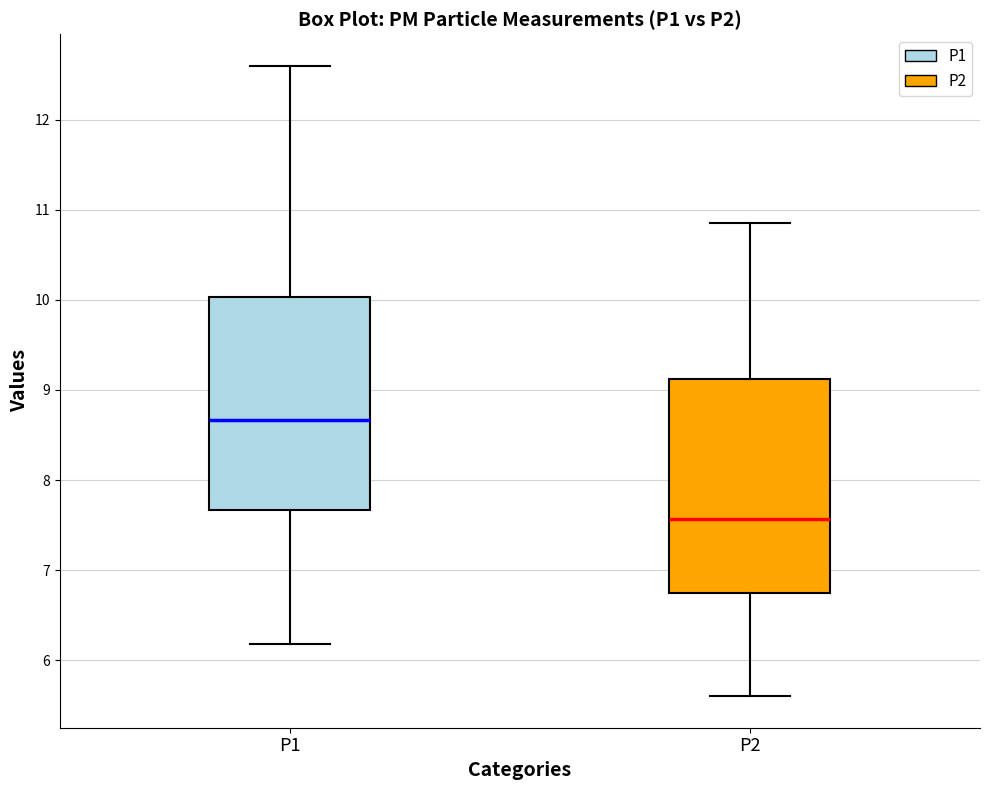

Which box has the lowest median line?

P2